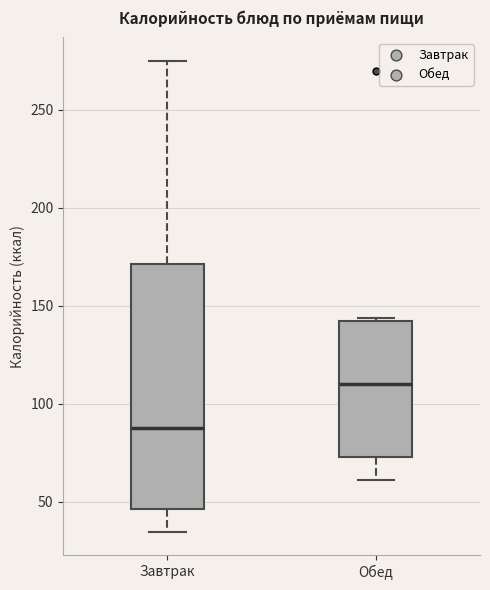

Reading left to right, read every box against the y-axis: the position of its median line, the range the box covers, and the ends of its whiskers. The values are not printed on the chart, so give them approximately, as read against the axis.

Завтрак: median 90, box 45 to 170, whiskers 35 to 275
Обед: median 110, box 75 to 140, whiskers 60 to 145